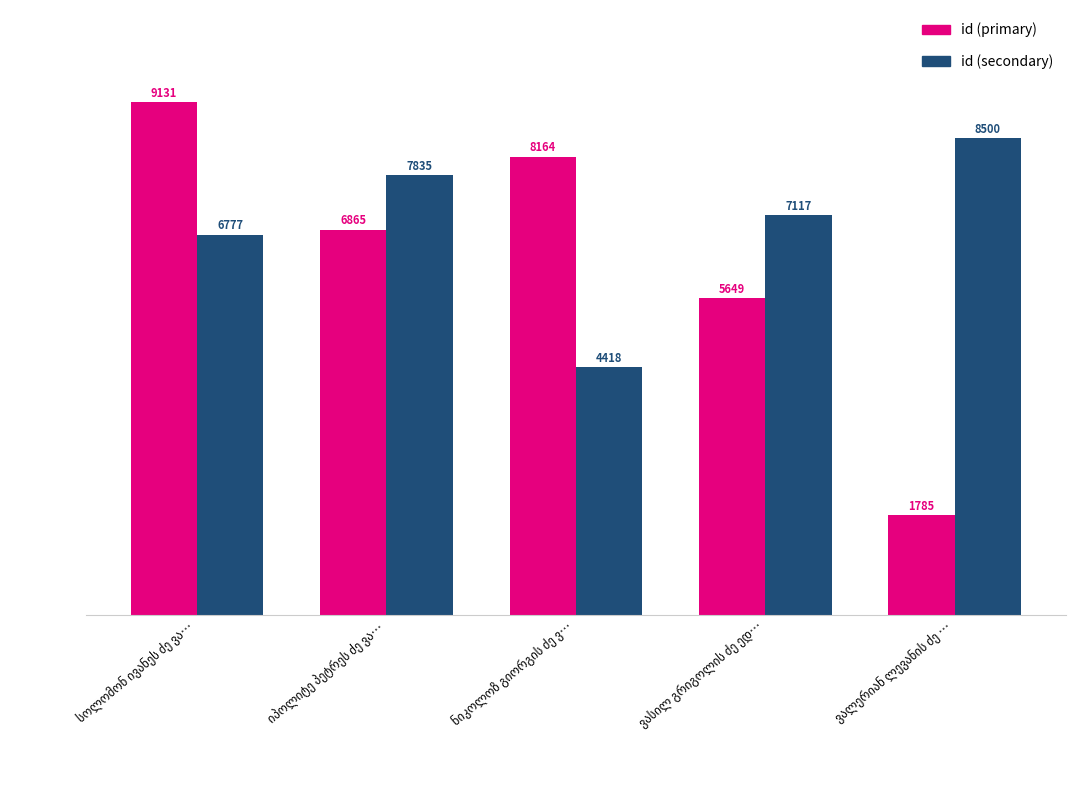

What is the difference between the maximum and second lowest values in the id (primary) series?

3482